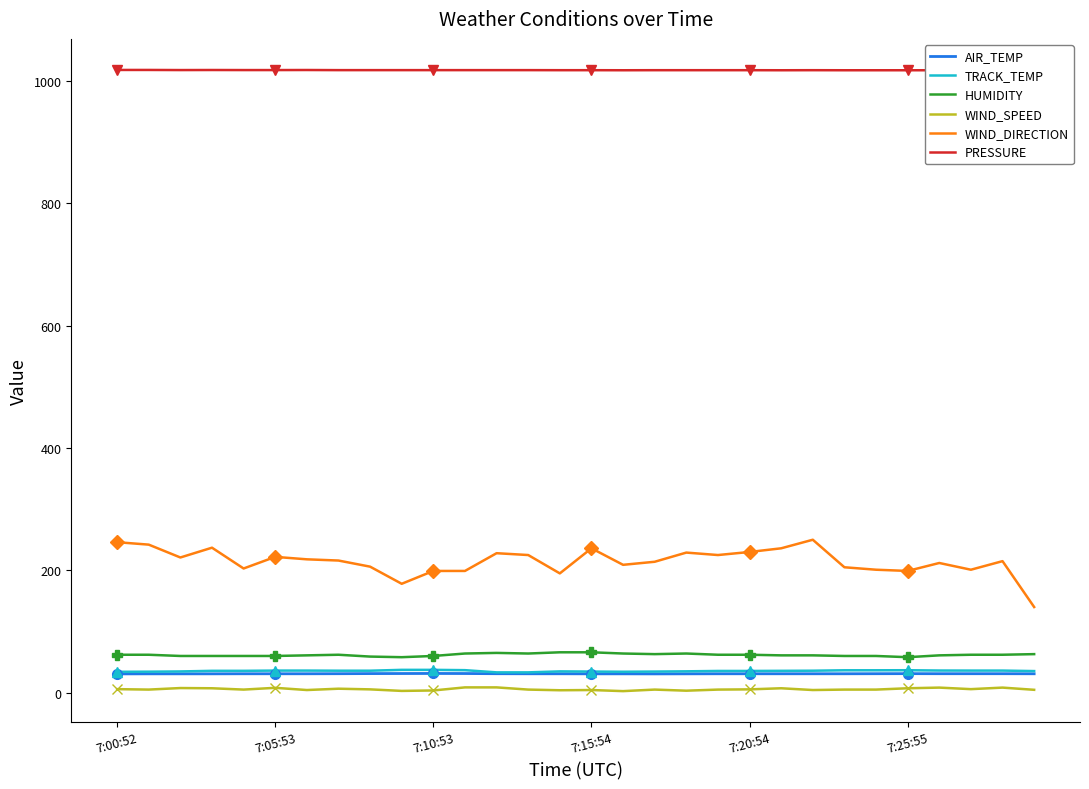

What is the highest value of the TRACK_TEMP series?

37.3